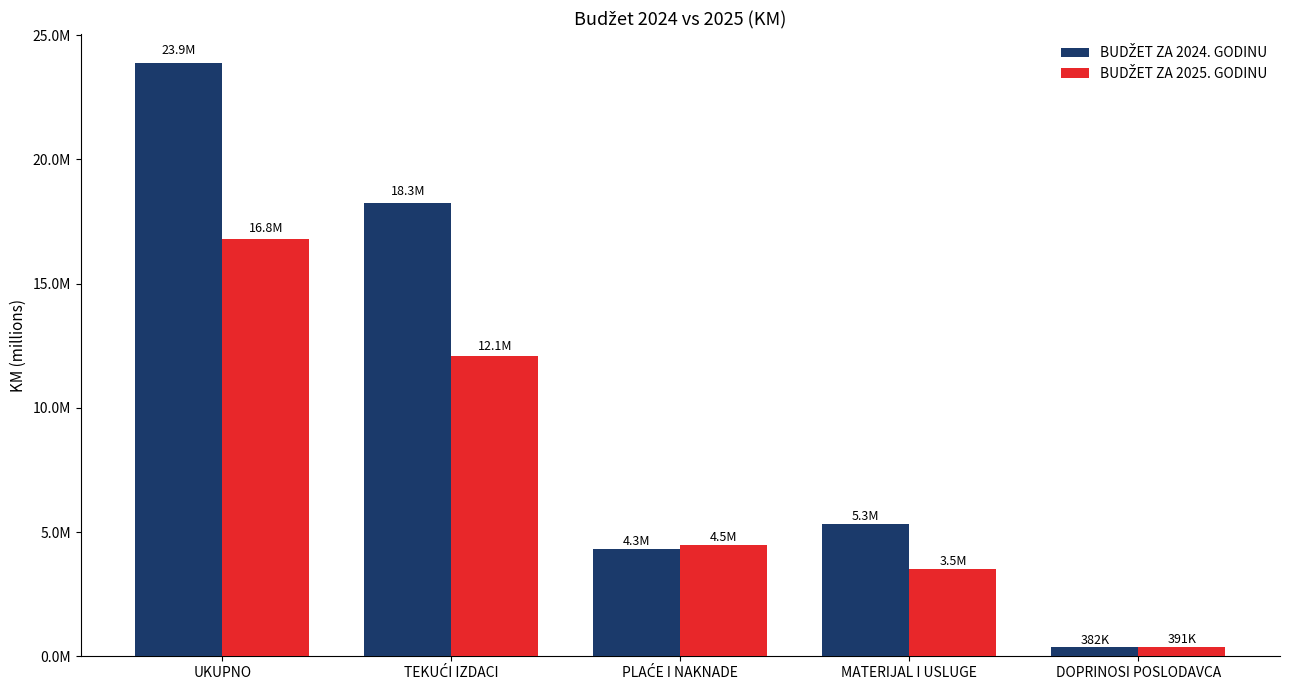

What is the difference between the second highest and second lowest values in the BUDŽET ZA 2024. GODINU series?

13937396